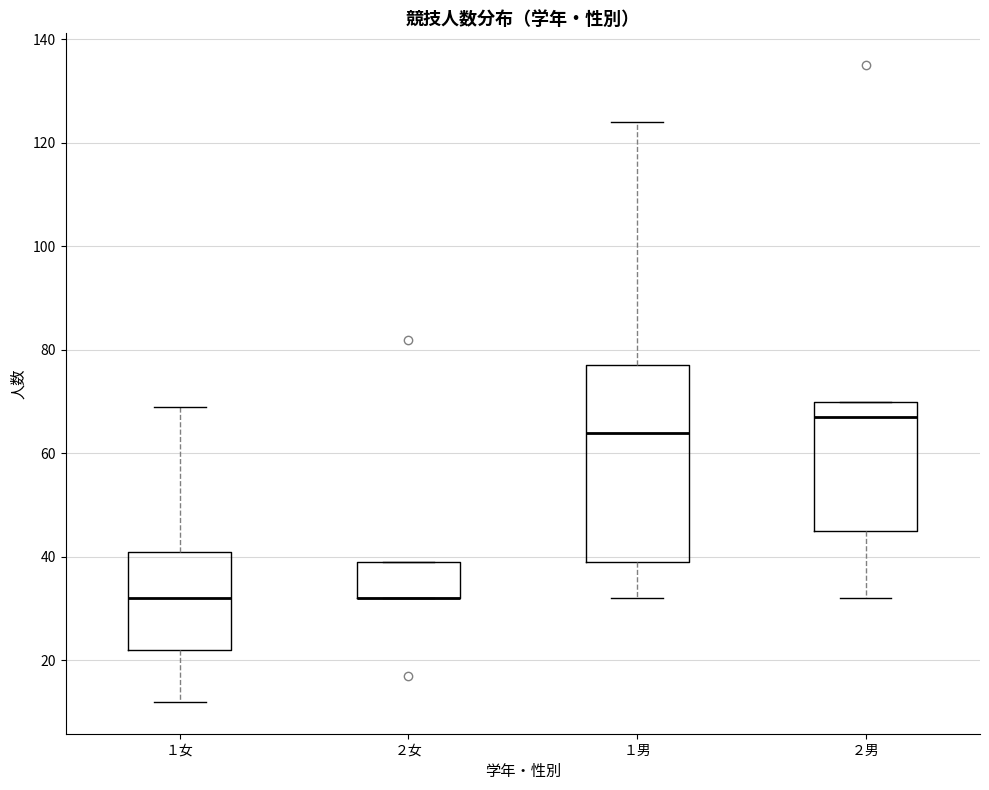

Reading left to right, transcribe this box plot: for each box, give where its median line is, the range the box spans, and where its two whiskers end, as read against the y-axis. The values are not printed on the chart, so give them approximately, as read against the axis.

１女: median 32, box 22 to 42, whiskers 12 to 70
２女: median 32 (drawn on the box's lower edge), box 32 to 40, whiskers 32 to 40
１男: median 64, box 40 to 78, whiskers 32 to 124
２男: median 68, box 46 to 70, whiskers 32 to 70